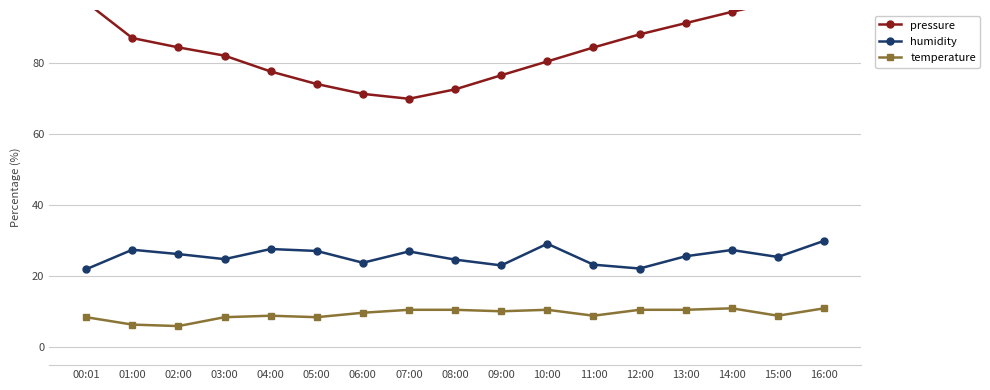

True or false: temperature has a value of 2.2 at 00:01.

False